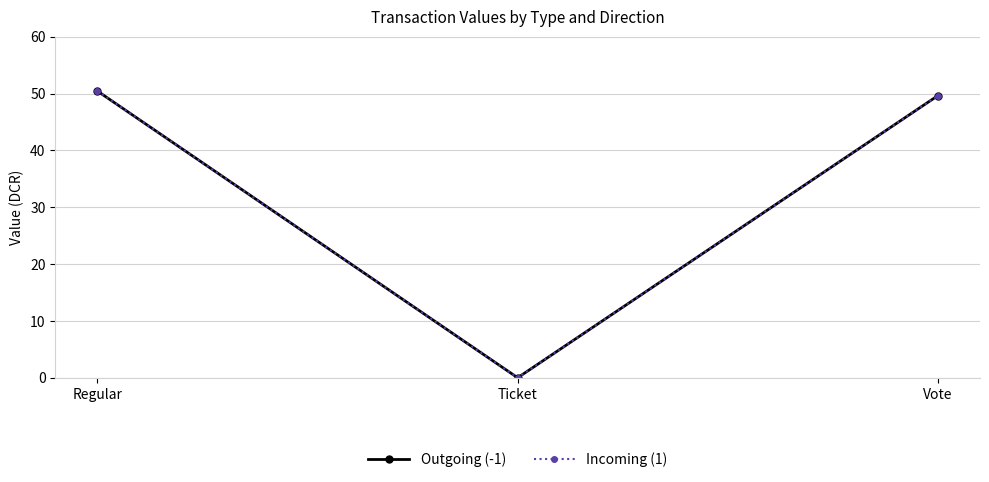

Reading right to left, what are all the values shown in this chart?

Outgoing (-1): Vote=49.7	Ticket=0.0	Regular=50.5
Incoming (1): Vote=49.7	Ticket=0.0	Regular=50.5